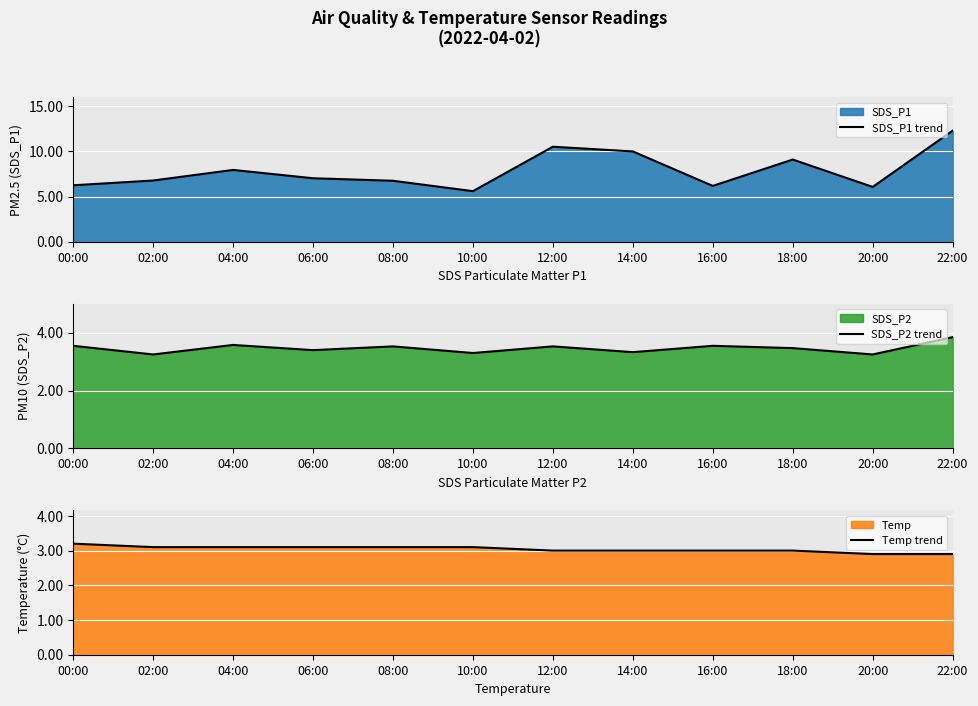

True or false: SDS_P1 trend has a value of 3.2 at 12:00.

False